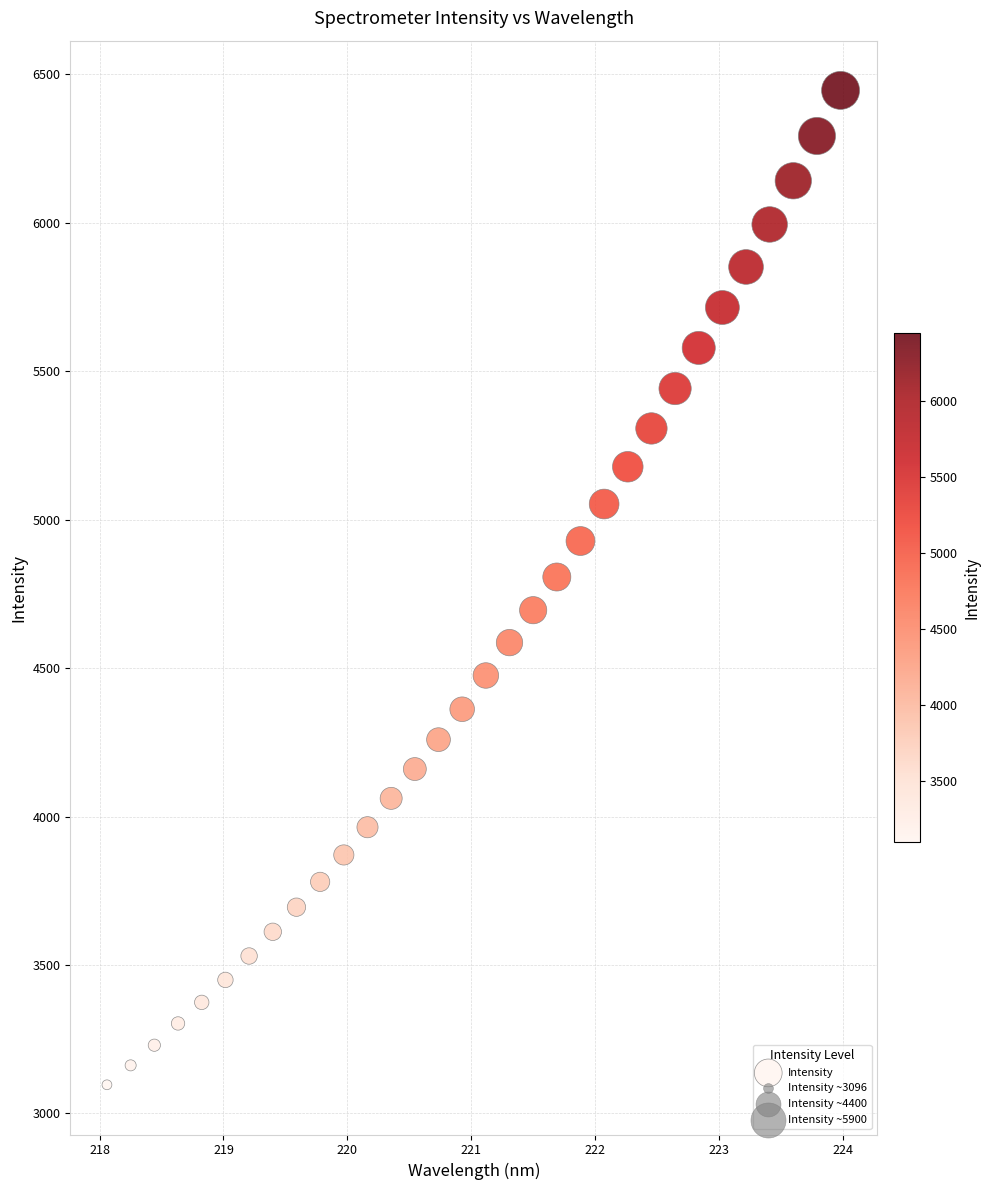

What is the range of Y values (max minus min)?

3349.7